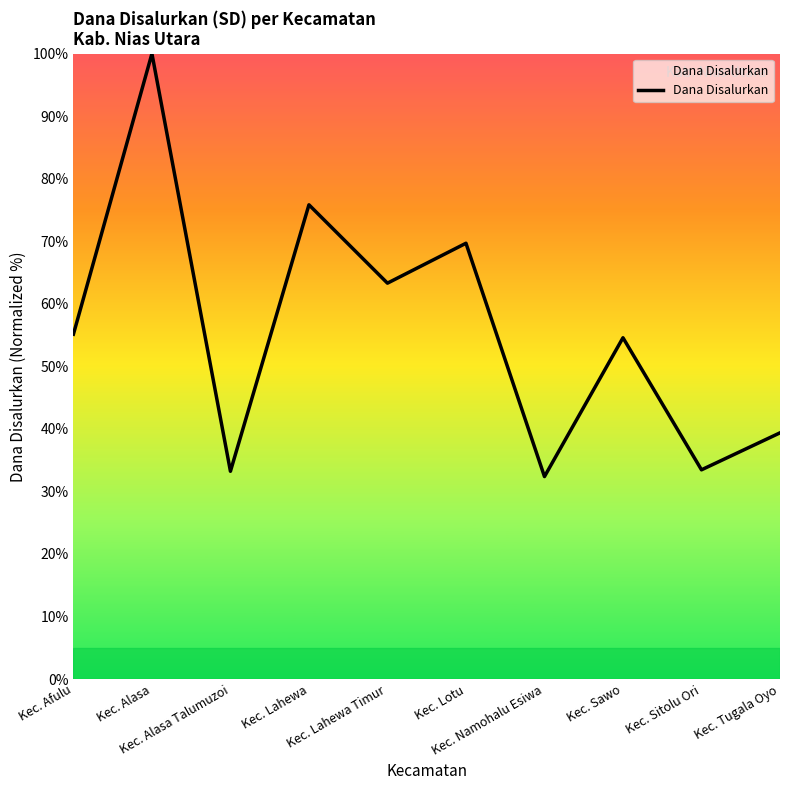

What is the difference between the values at Kec. Alasa Talumuzoi and Kec. Namohalu Esiwa?

0.8